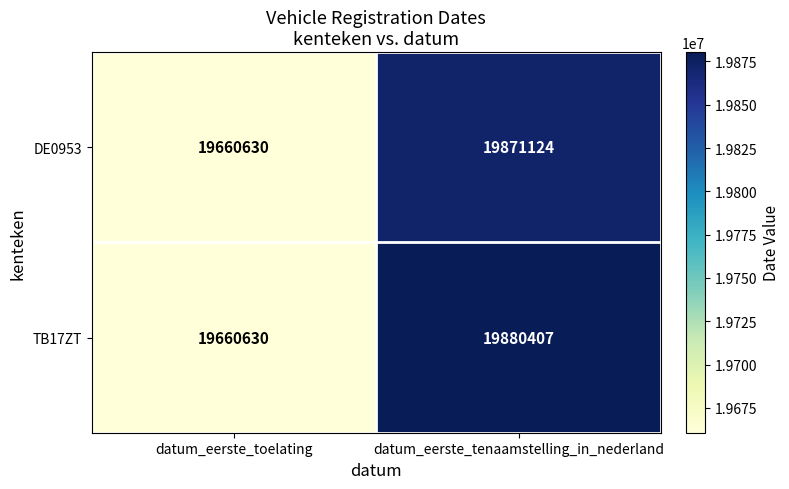

At which category does the chart reach its minimum across all series?

datum_eerste_toelating